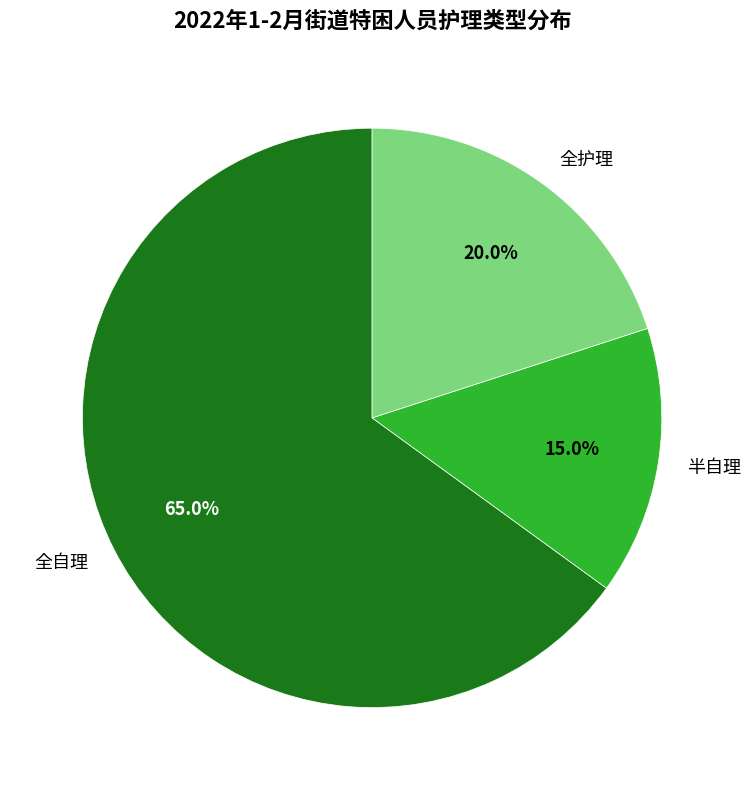

Between 全护理 and 全自理, which is larger?

全自理